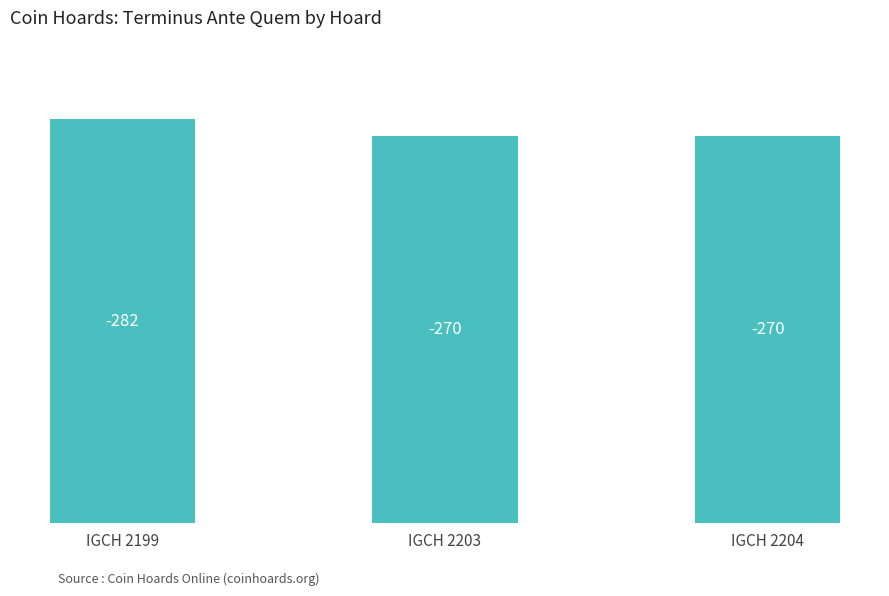

Where is the data nearest to the value 276?

IGCH 2199